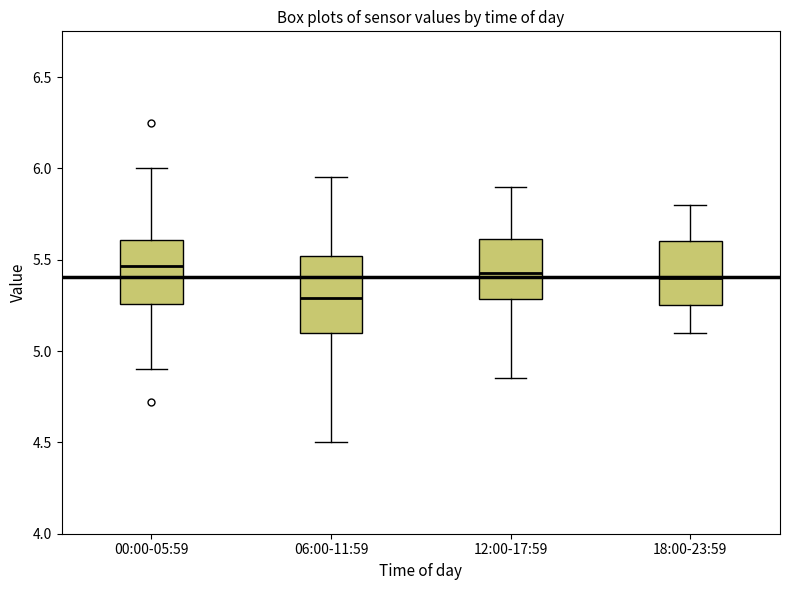

Reading left to right, transcribe this box plot: for each box, give where its median line is, the range the box spans, and where its two whiskers end, as read against the y-axis. The values are not printed on the chart, so give them approximately, as read against the axis.

00:00-05:59: median 5.45, box 5.25 to 5.60, whiskers 4.90 to 6.00
06:00-11:59: median 5.30, box 5.10 to 5.50, whiskers 4.50 to 5.95
12:00-17:59: median 5.45, box 5.30 to 5.60, whiskers 4.85 to 5.90
18:00-23:59: median 5.40, box 5.25 to 5.60, whiskers 5.10 to 5.80